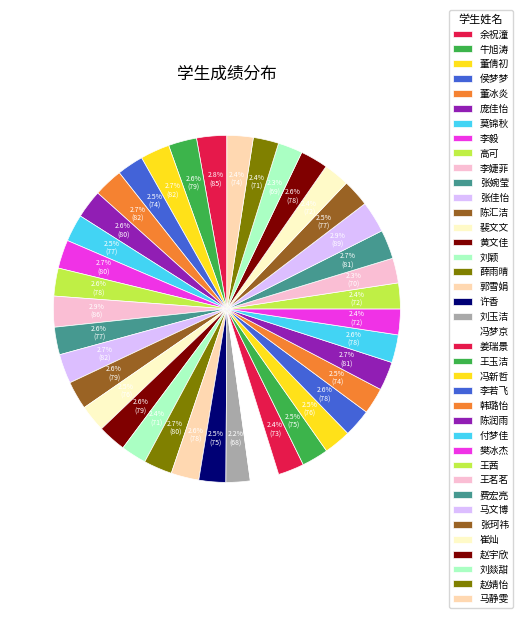

Rank the categories by value from highest to lowest.

马文博, 李婕菲, 余祝潼, 张佳怡, 董倩初, 董冰炎, 费宏亮, 陈润雨, 冯梦京, 李毅, 薛雨晴, 庞佳怡, 牛旭涛, 黄文佳, 陈汇洁, 高可, 郭雪娟, 李若飞, 付梦佳, 赵宇欣, 张婉莹, 莫锦秋, 张珂祎, 冯新哲, 裴文文, 许香, 王玉洁, 侯梦梦, 韩璐怡, 马静雯, 姜瑞景, 崔灿, 王茜, 樊冰杰, 刘颖, 赵婧怡, 王茗茗, 刘燚甜, 刘玉洁